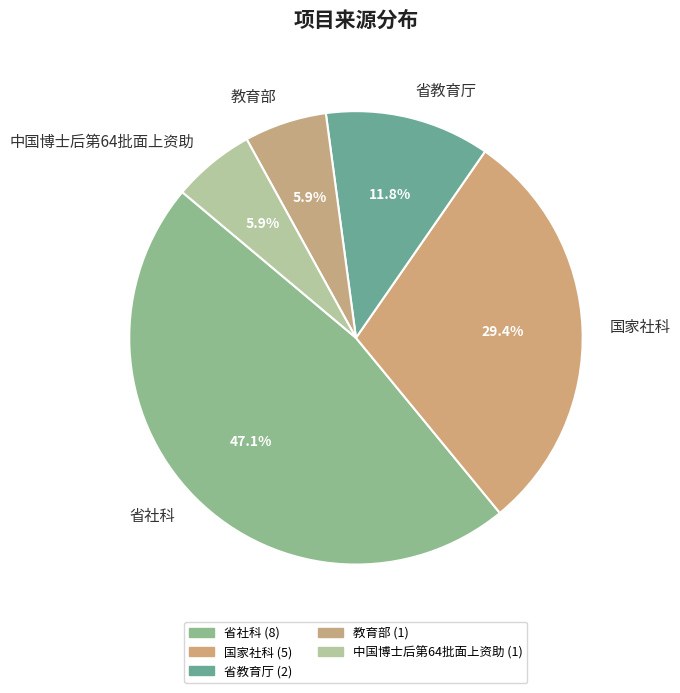

What is the largest slice in the pie chart?

省社科